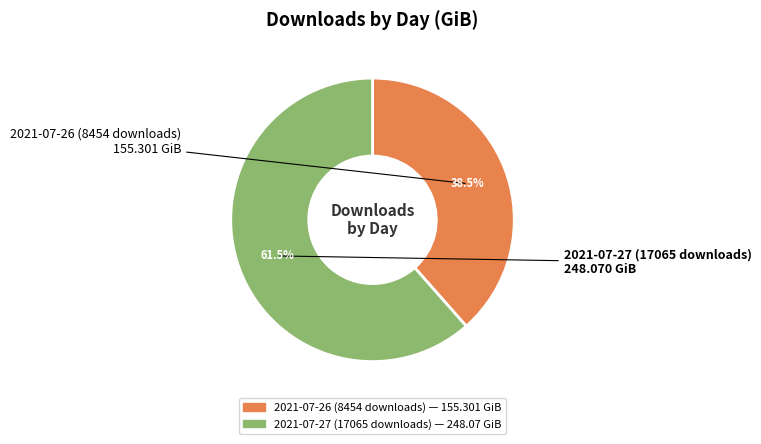

To the nearest percent, what is the difference between the 2021-07-27 (17065 downloads) and 2021-07-26 (8454 downloads) slice percentages?

23%